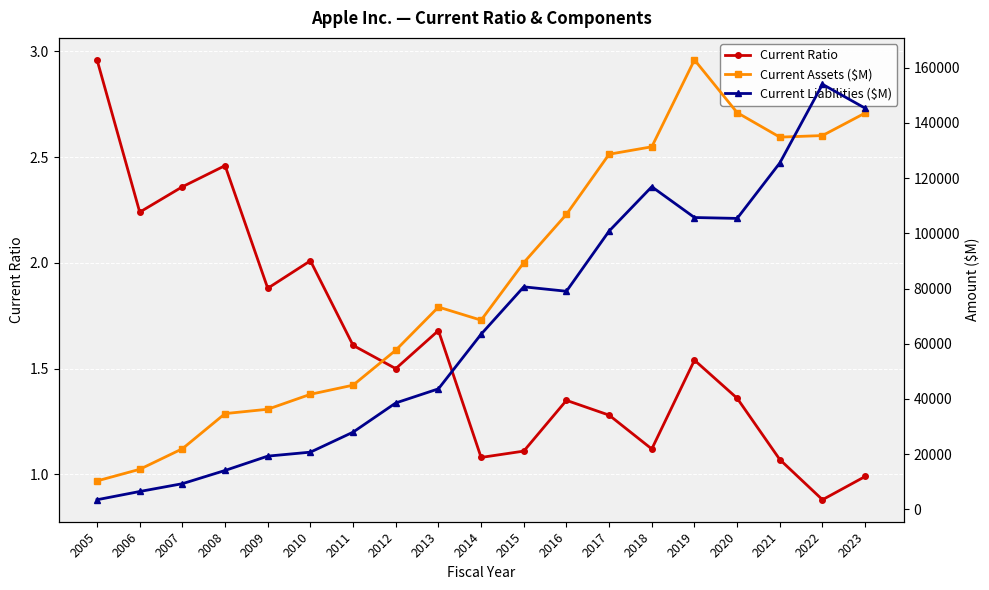

The Current Ratio series shows 1.4 at 2021. True or false?

False